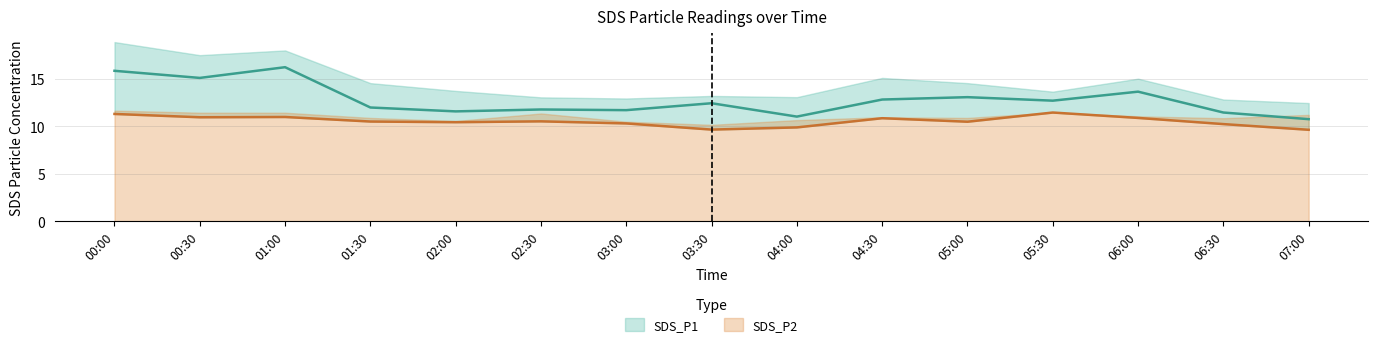

What is the value of the SDS_P2 point at the 8th from the left?

9.7